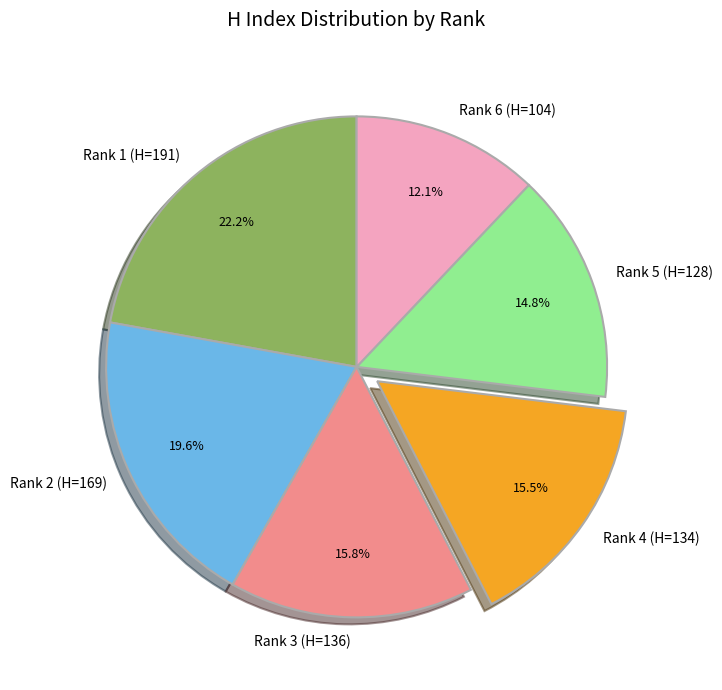

True or false: Rank 4 (H=134) accounts for 26% of the total.

False